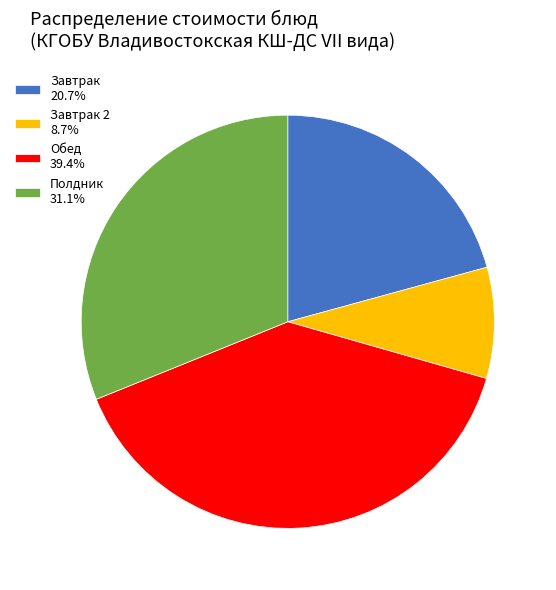

Is there any slice that represents more than half of the pie?

No